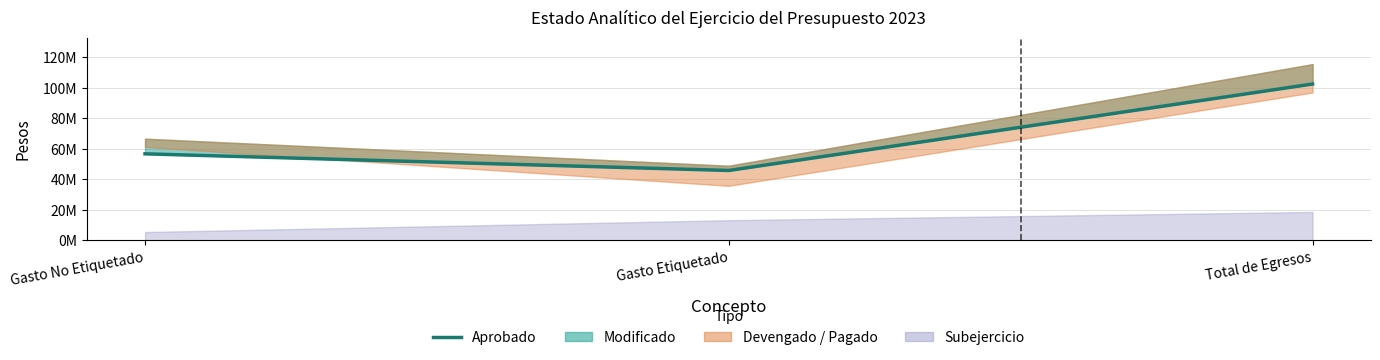

What is the difference between the maximum and minimum values?

56732996